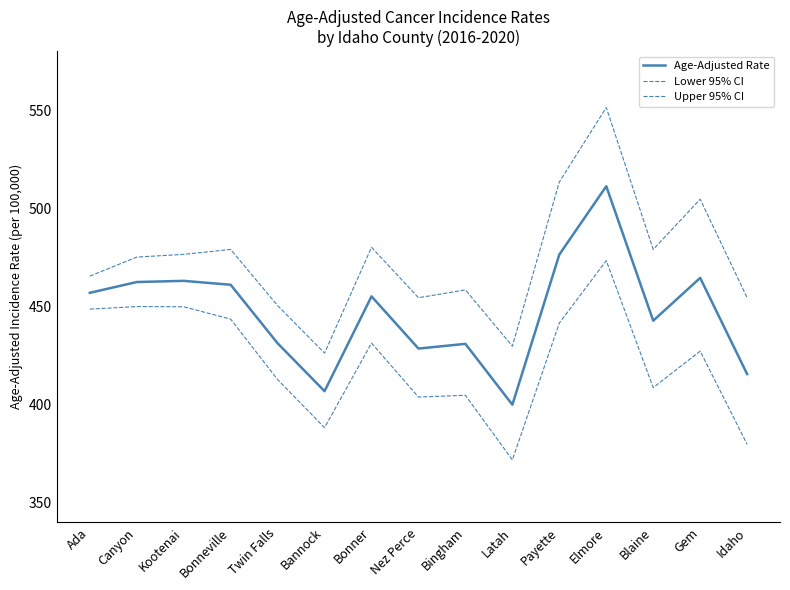

What is the highest value of the Age-Adjusted Rate series?

511.2